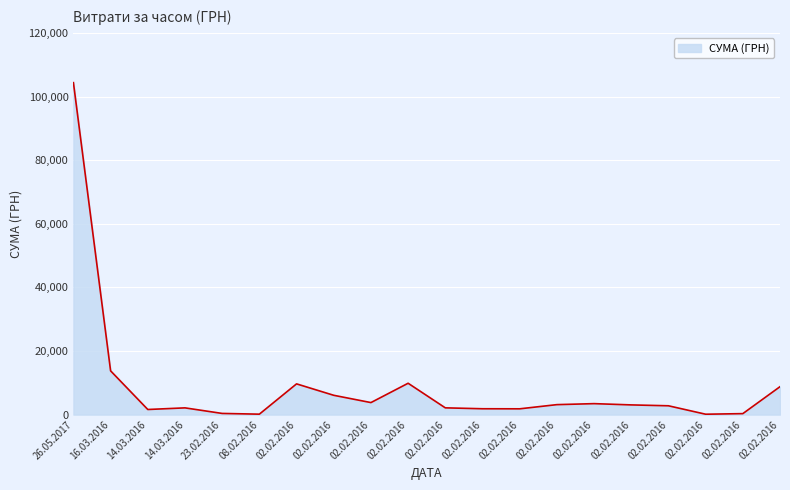

What is the greatest value displayed?

104400.0